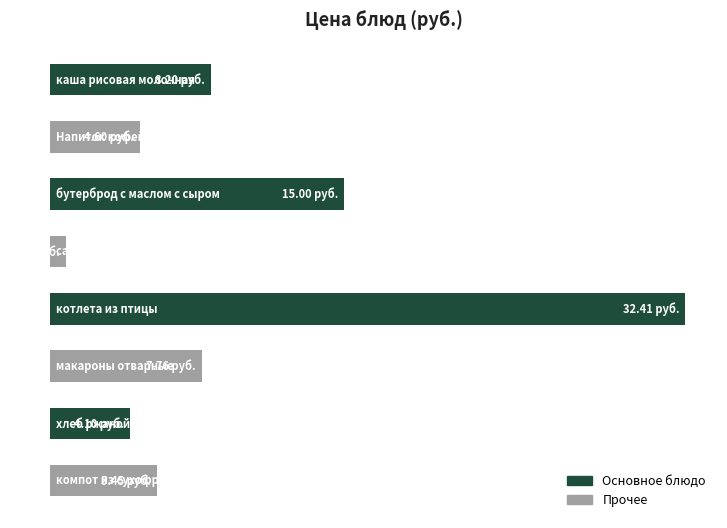

List the labels in order of value, largest first.

4, 2, 0, 5, 7, 1, 6, 3